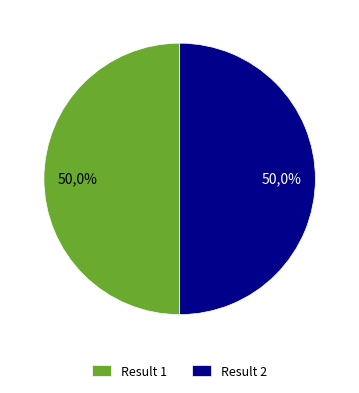

What portion of the pie excludes 1?

50.0%